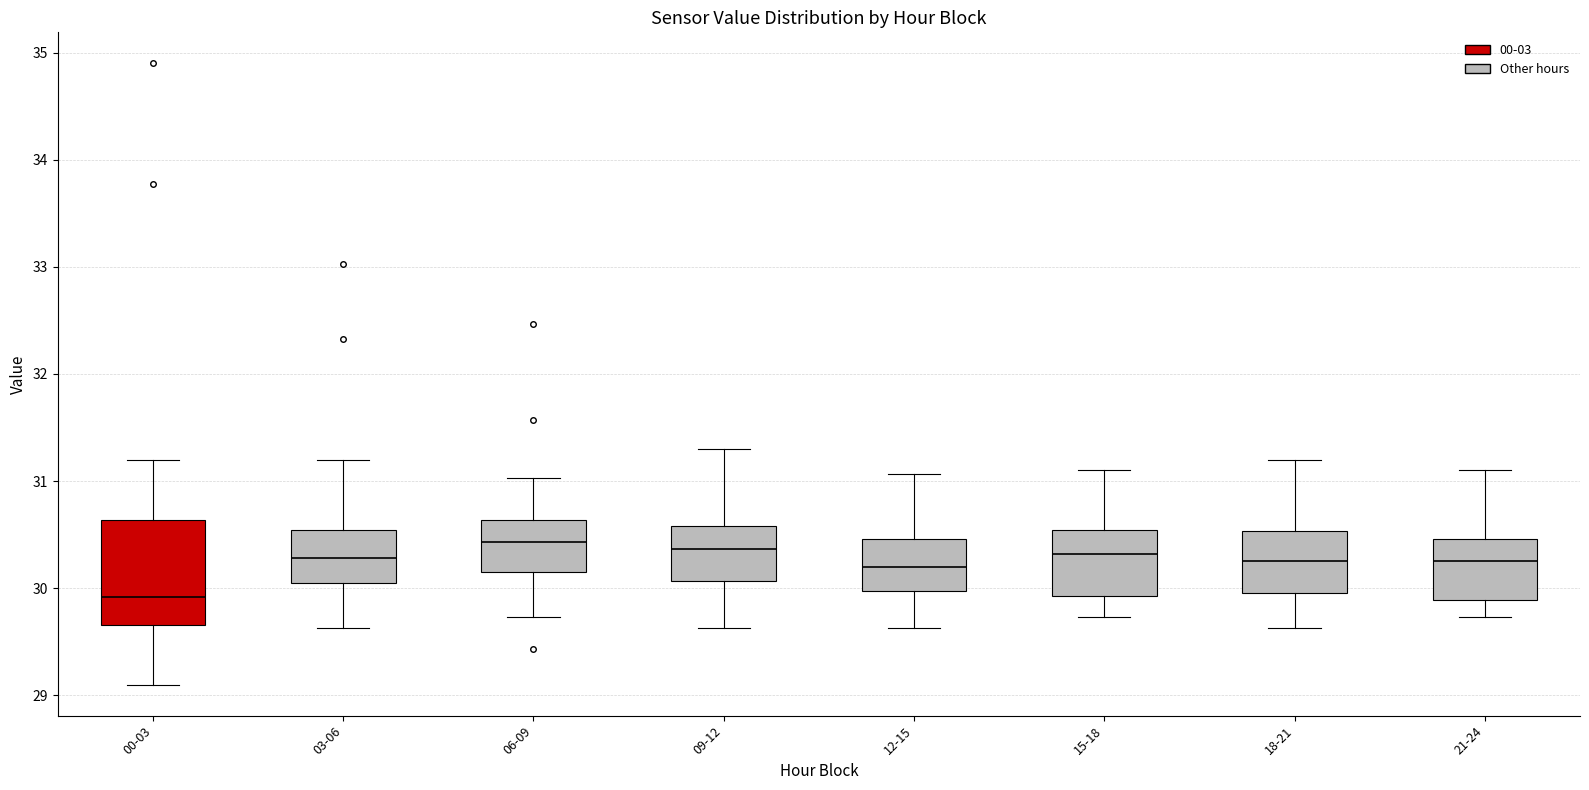

Which box's median line is the lowest?

00-03